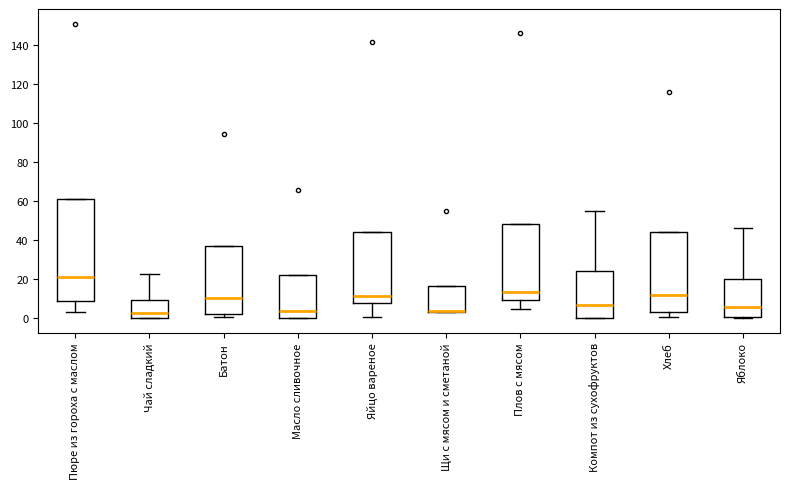

Reading left to right, transcribe this box plot: for each box, give where its median line is, the range the box spans, and where its two whiskers end, as read against the y-axis. The values are not printed on the chart, so give them approximately, as read against the axis.

Пюре из гороха с маслом: median 20, box 8 to 62, whiskers 2 to 62
Чай сладкий: median 2, box 0 to 10, whiskers 0 to 22
Батон: median 10, box 2 to 38, whiskers 0 to 38
Масло сливочное: median 4, box 0 to 22, whiskers 0 to 22
Яйцо вареное: median 12, box 8 to 44, whiskers 0 to 44
Щи с мясом и сметаной: median 4 (drawn on the box's lower edge), box 4 to 16, whiskers 4 to 16
Плов с мясом: median 14, box 10 to 48, whiskers 4 to 48
Компот из сухофруктов: median 6, box 0 to 24, whiskers 0 to 56
Хлеб: median 12, box 2 to 44, whiskers 0 to 44
Яблоко: median 6, box 0 to 20, whiskers 0 to 46